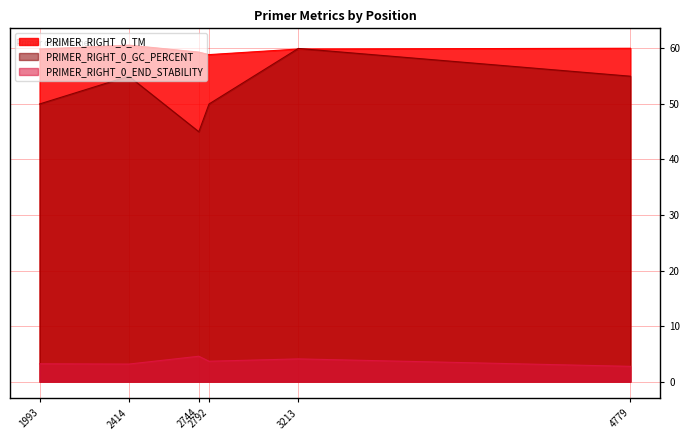

Which series has the largest total across all categories?

PRIMER_RIGHT_0_TM